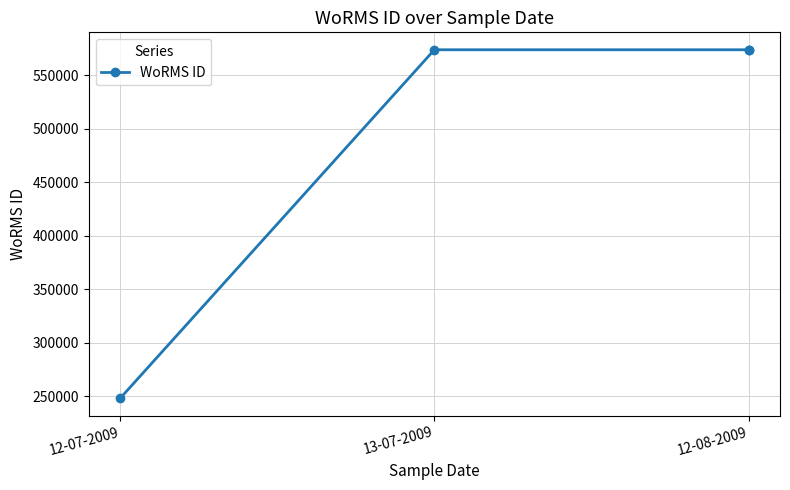

What is the smallest value displayed?

248148